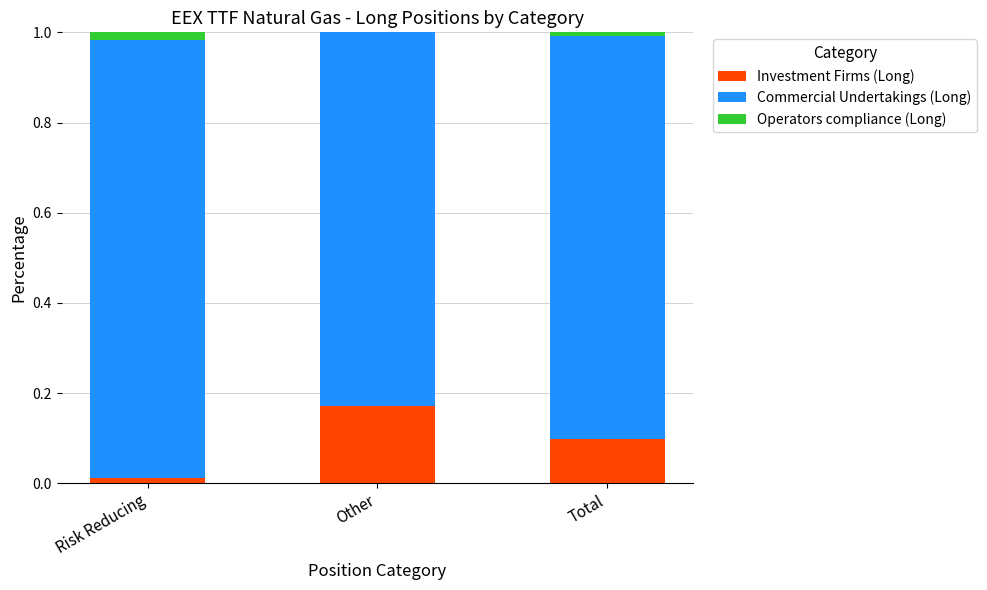

Which category has the highest value in the Investment Firms (Long) series?

Other